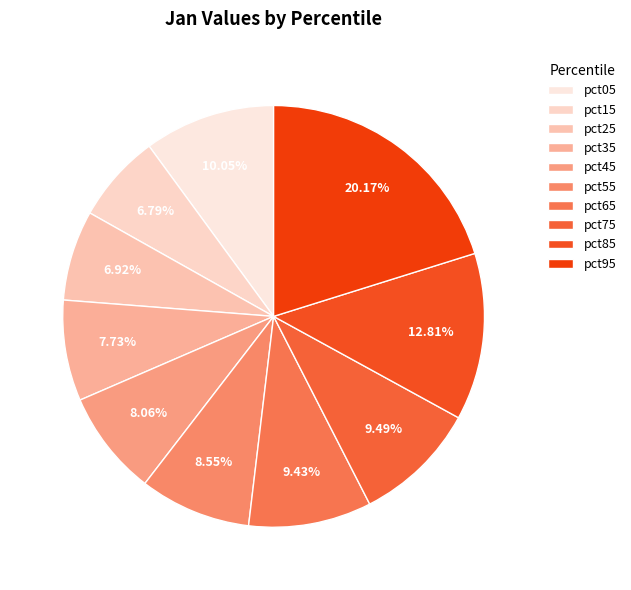

To the nearest percent, what is the combined percentage of pct25 and pct75?

16%